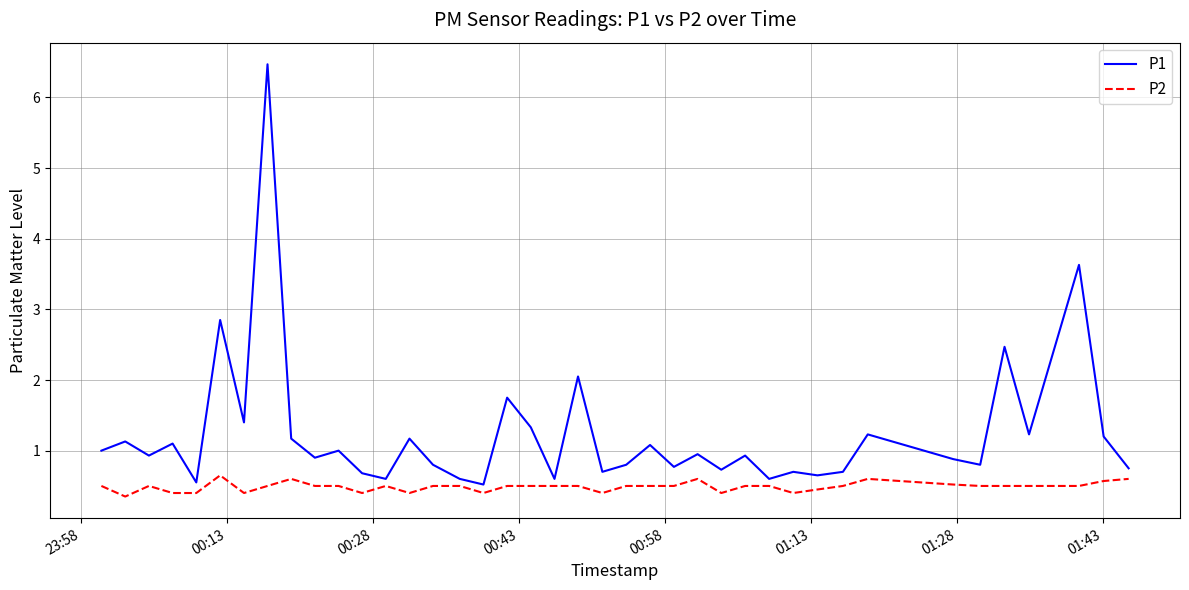

Rank the series by their maximum value, from lowest to highest.

P2, P1